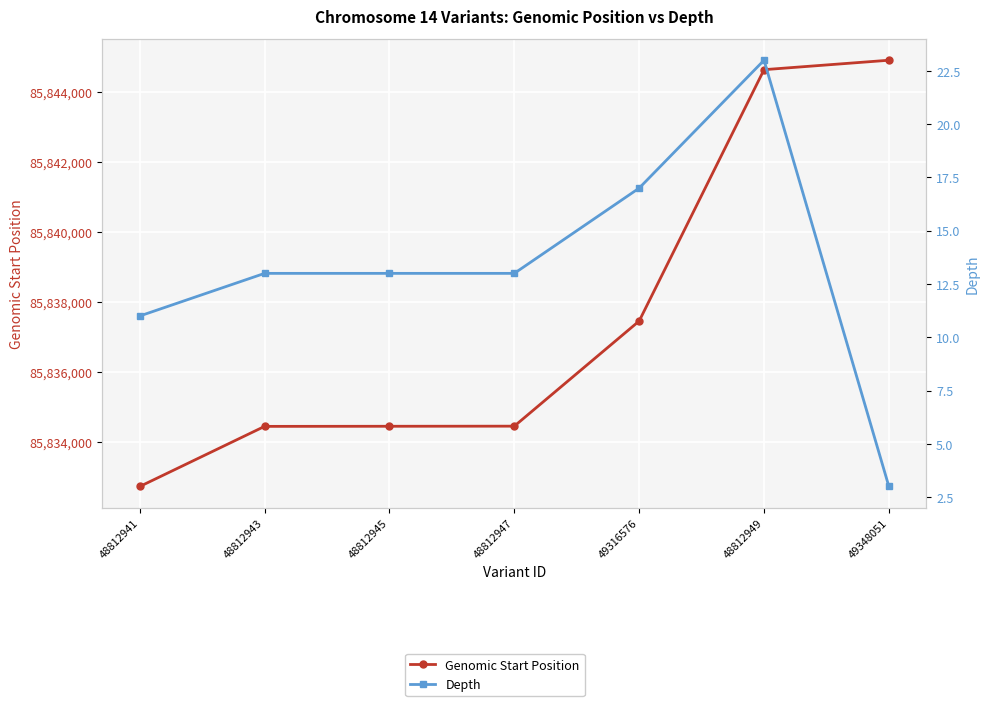

At how many categories does at least one series exceed 65672787?

7